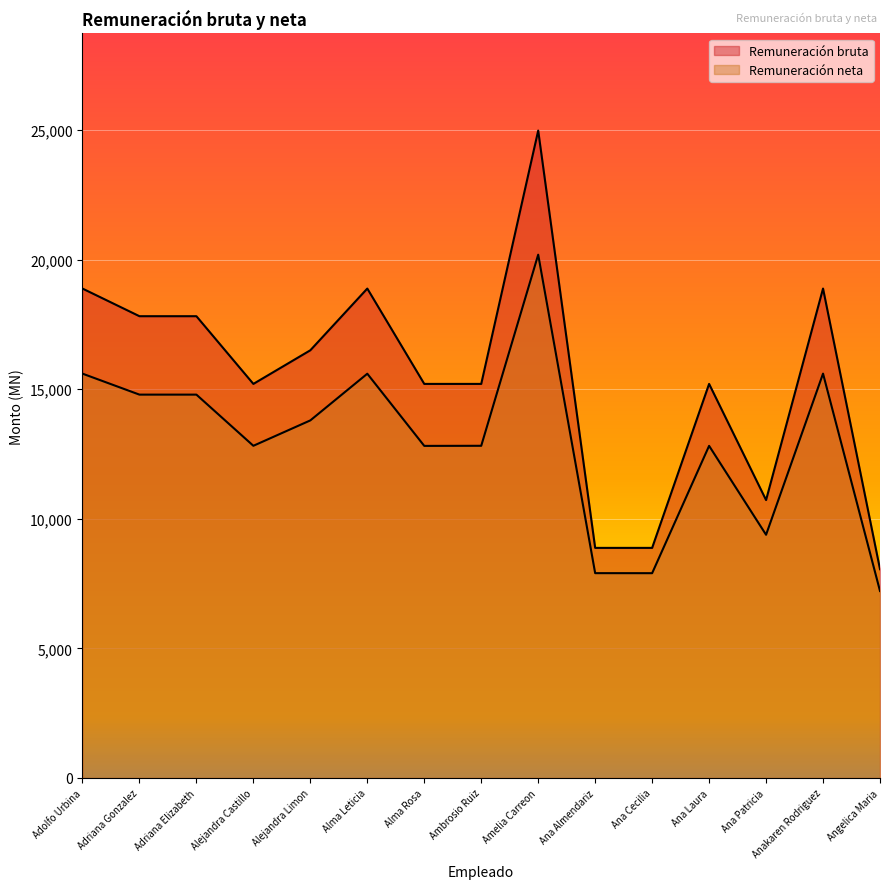

What is the difference between the highest and lowest values at Alma Leticia?

3285.5